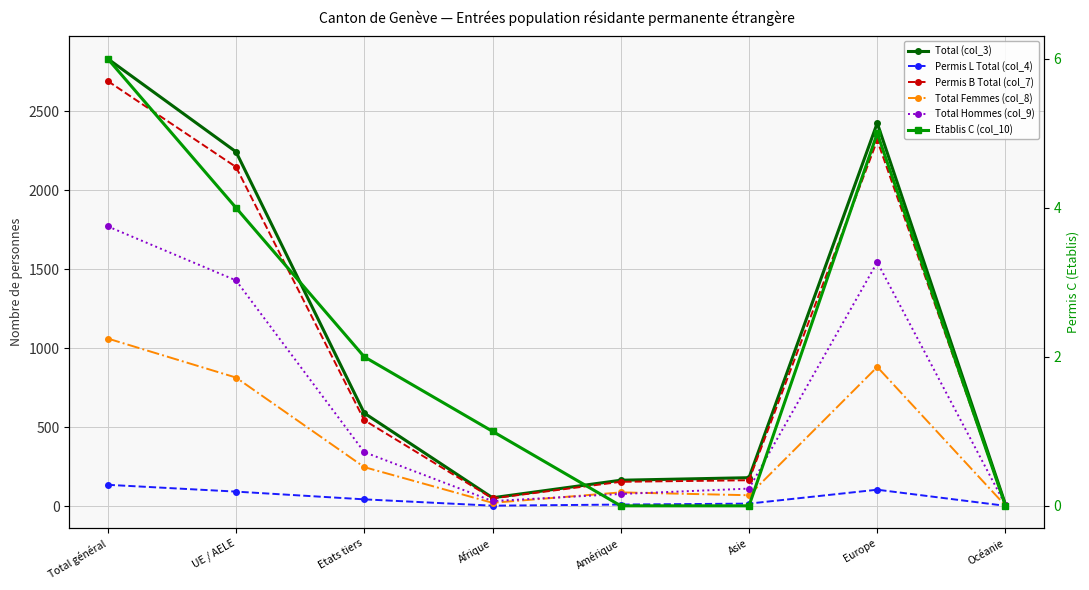

What is the label of the 2nd point from the right?

Europe